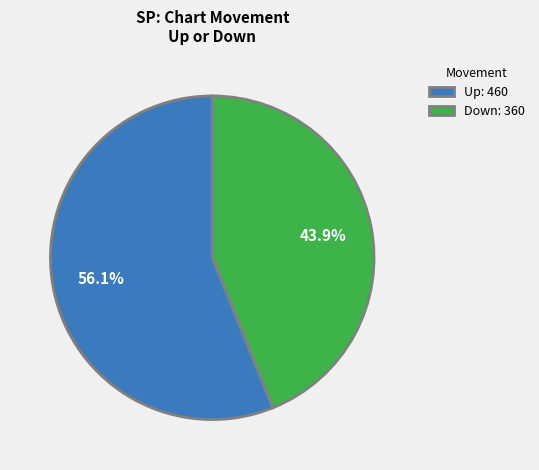

How many segments does this pie chart have?

2